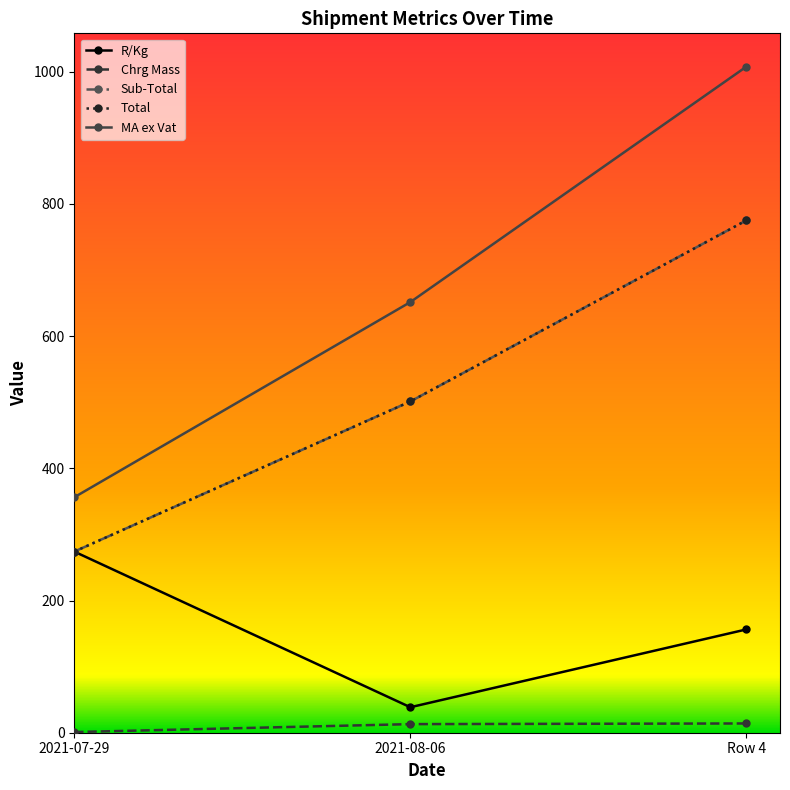

What is the difference between the highest and lowest values at Row 4?

993.6